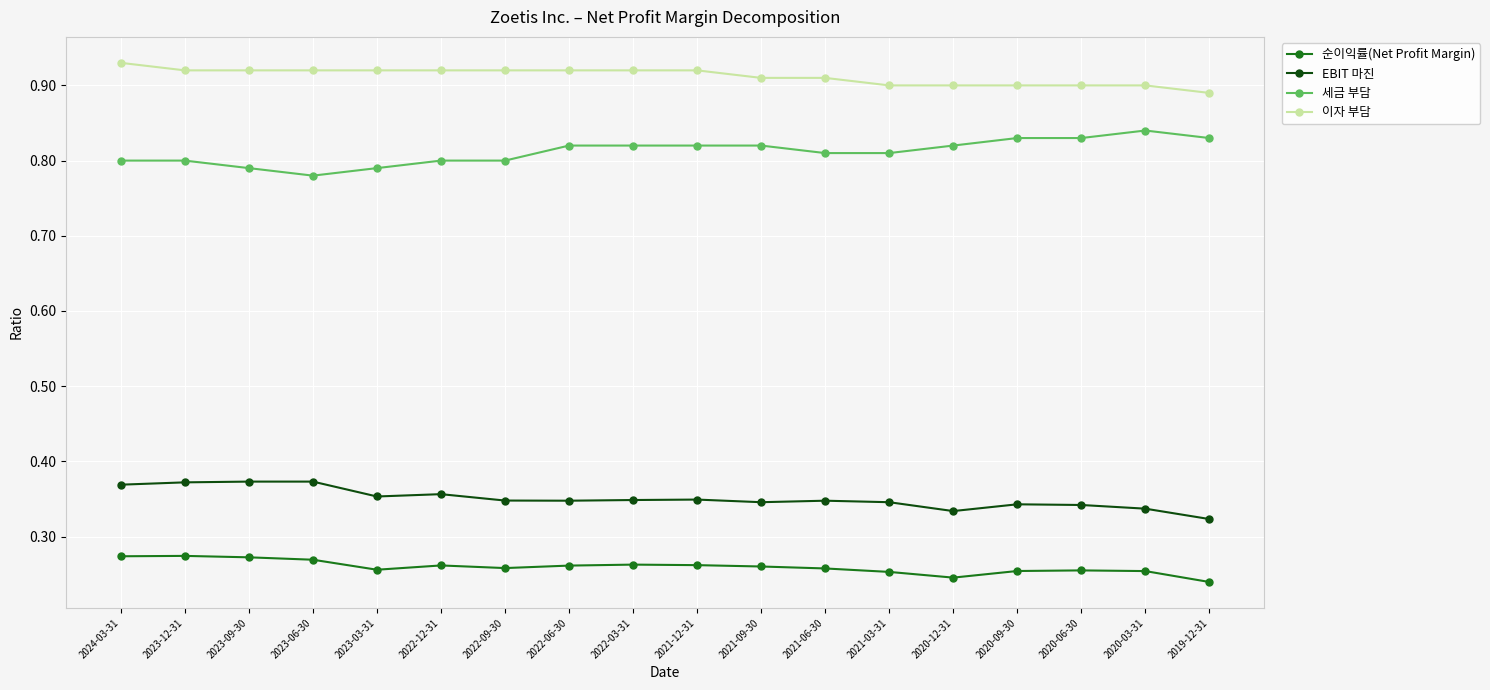

At how many categories does at least one series exceed 0?

18